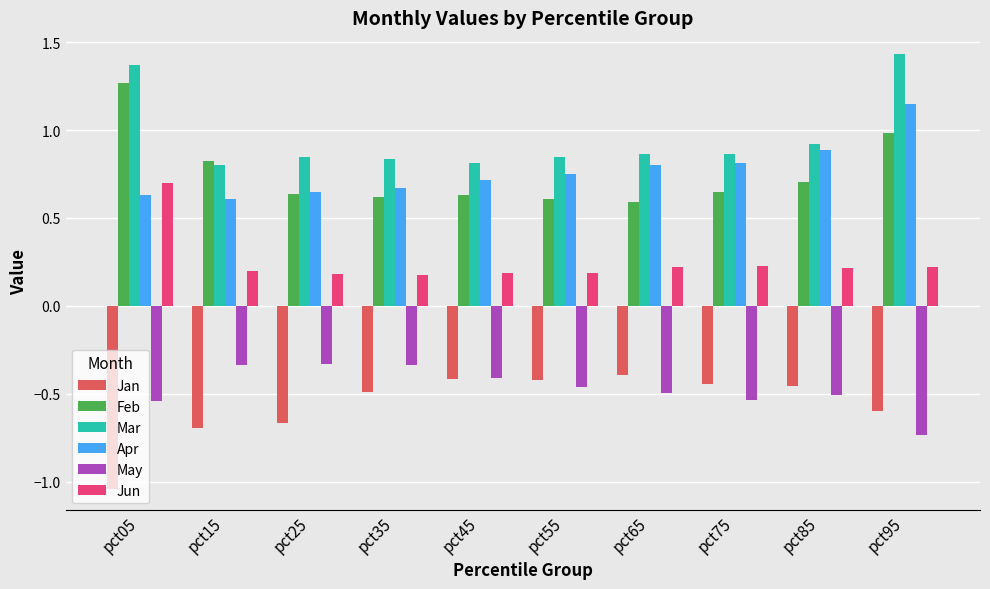

What is the total value across all series at pct95?

2.5